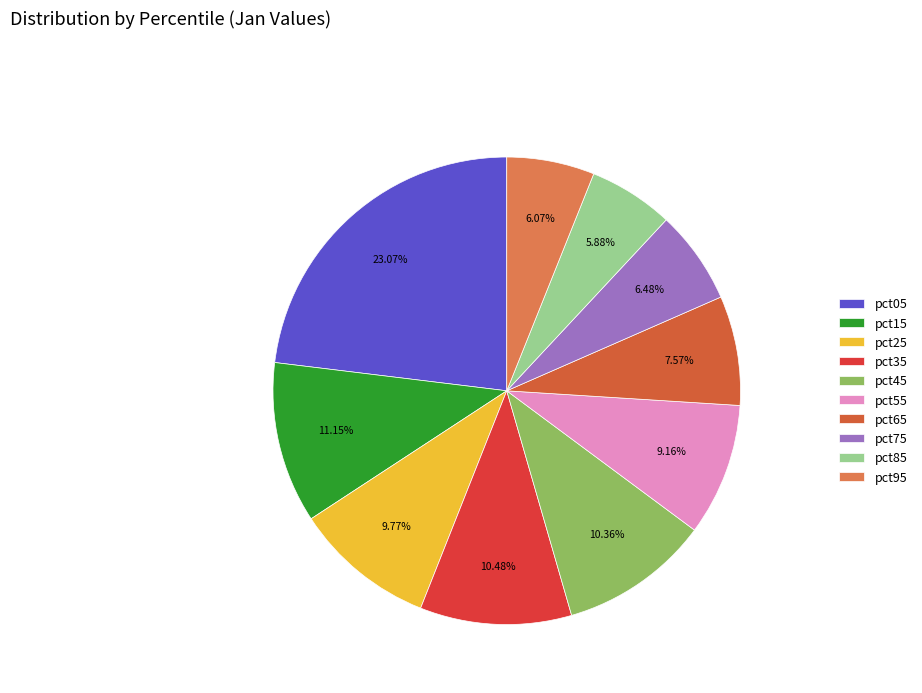

To the nearest percent, what percentage of the pie is pct65?

8%